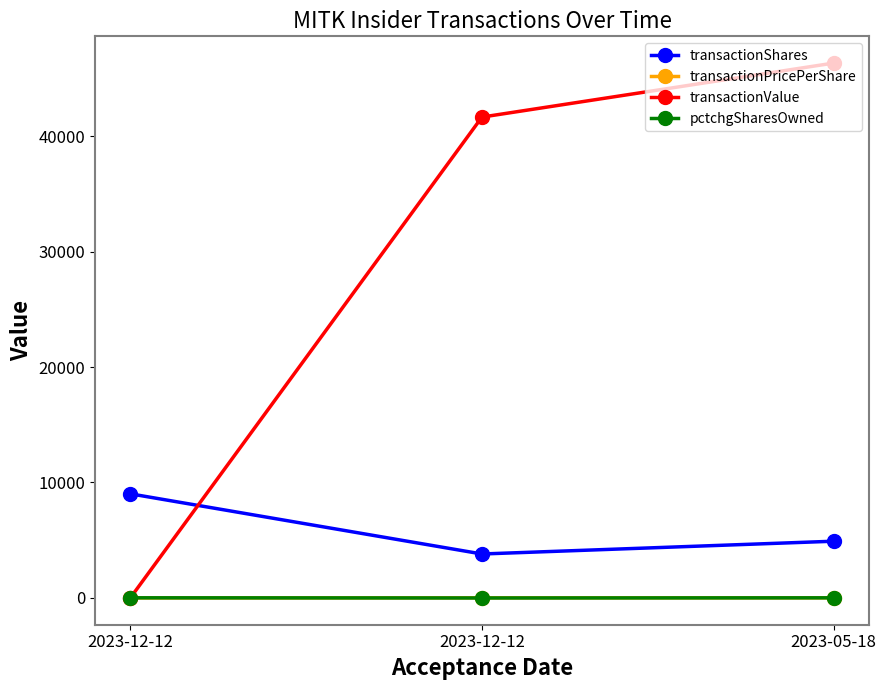

Between 2023-12-12 and 2023-05-18, which series saw the biggest shift?

transactionValue